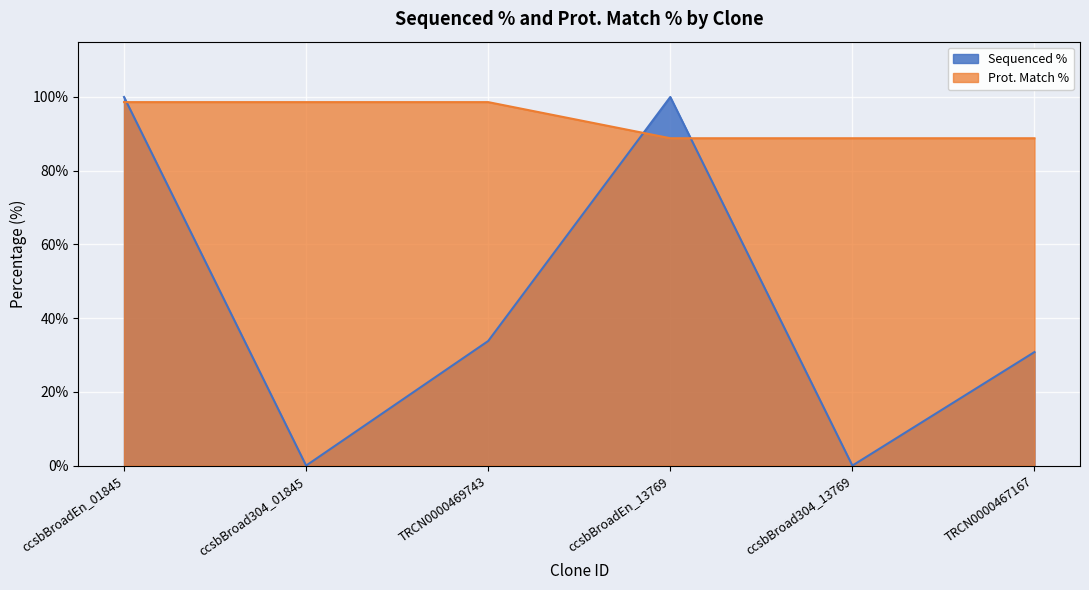

How many data points does each series have?

6